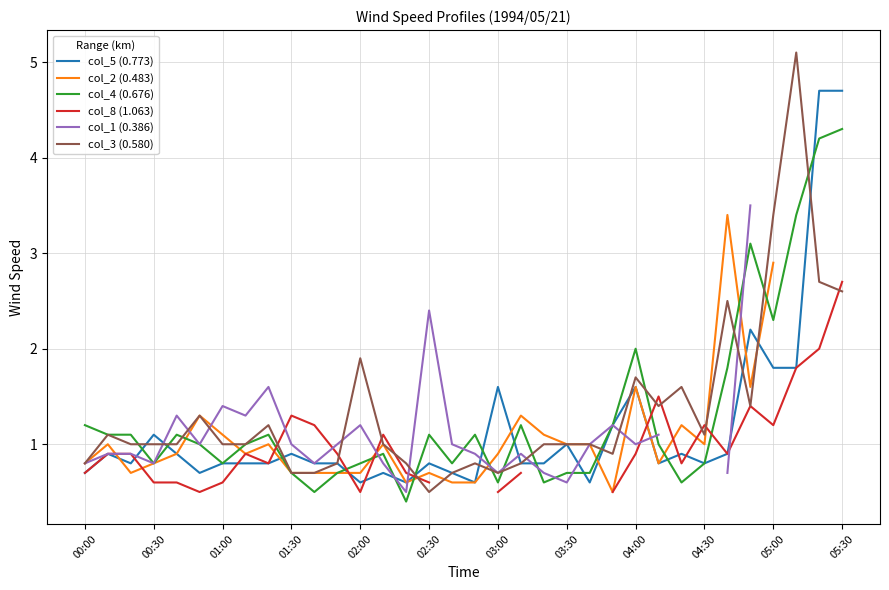

What is the difference between the col_5 (0.773) values at 04:30 and 05:00?

1.0